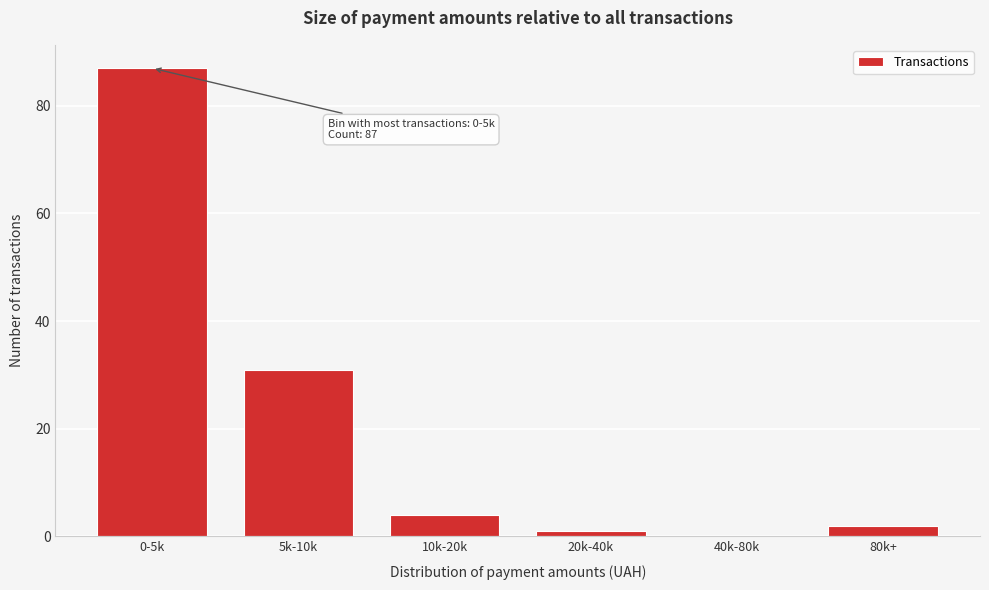

Reading right to left, transcribe all the data shown in this chart.

80k+=2	40k-80k=0	20k-40k=1	10k-20k=4	5k-10k=31	0-5k=87